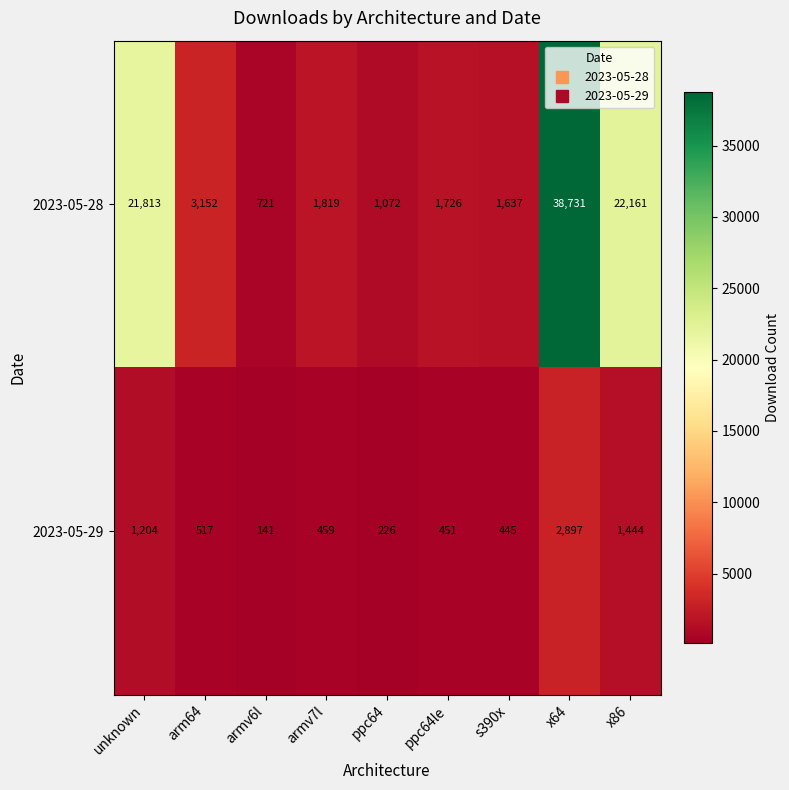

How many categories are shown in the chart?

9